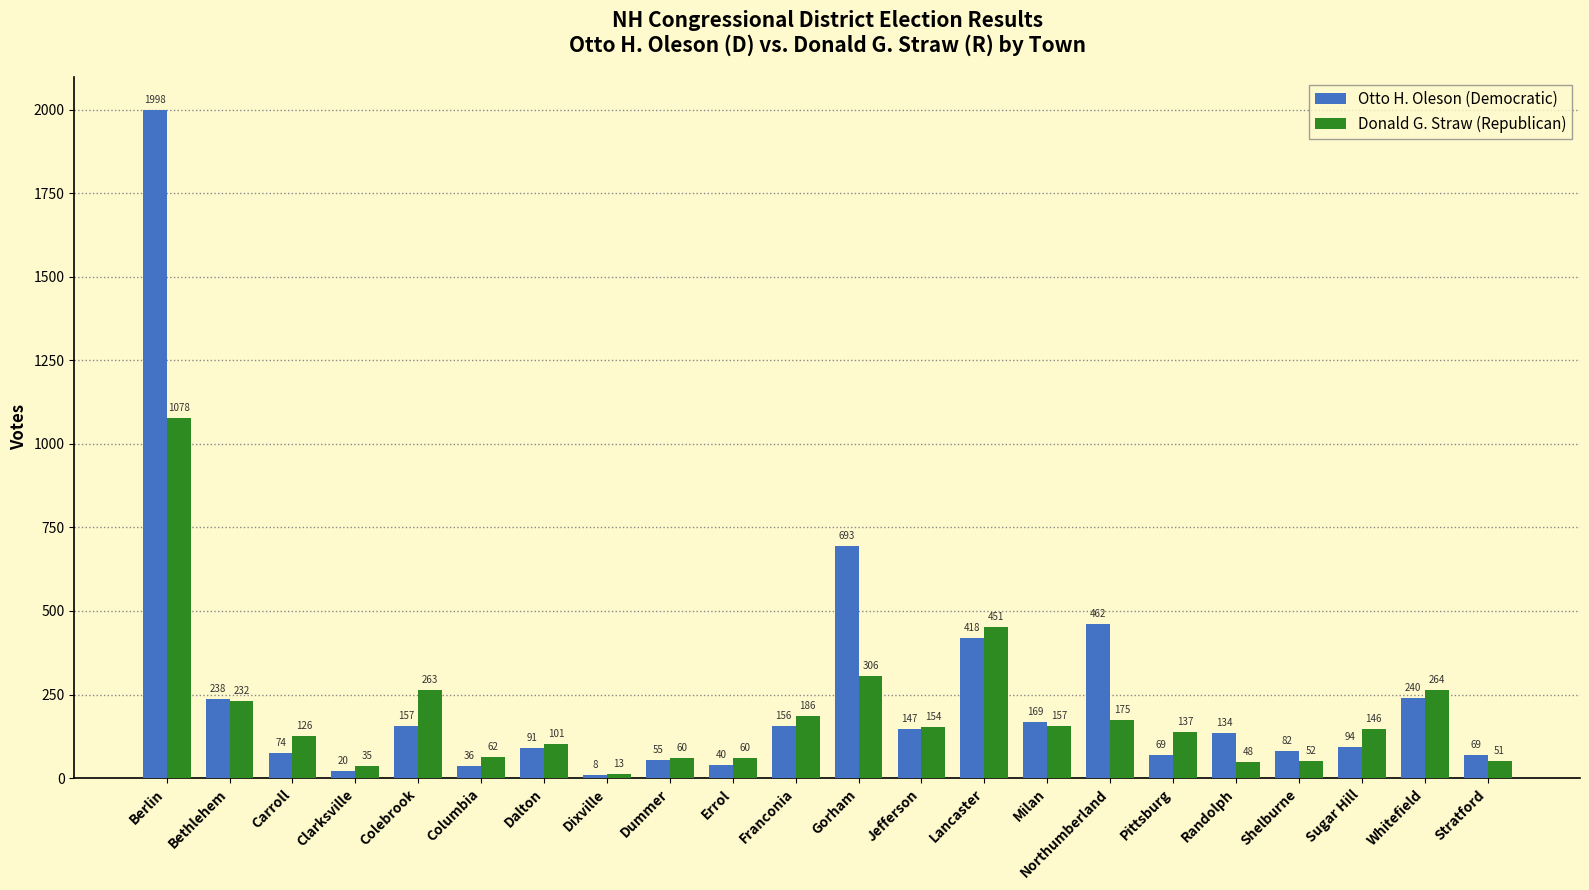

How many bars are there in total?

44